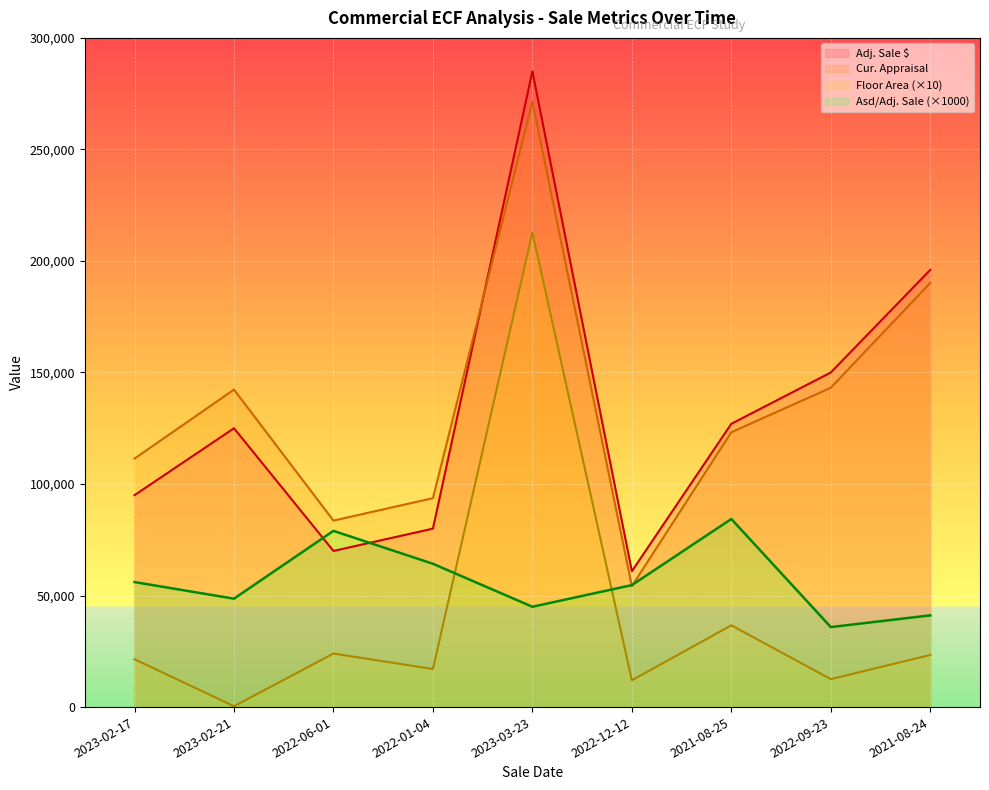

How many intersections are there between Cur. Appraisal and Adj. Sale $?

1